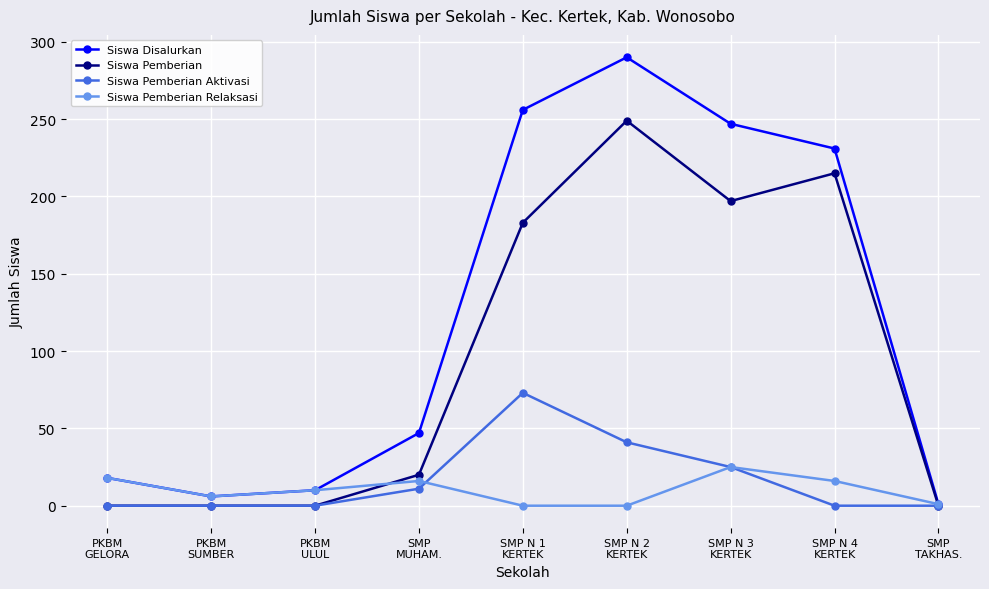

In Siswa Pemberian Relaksasi, how many points are higher than both neighbors (excluding endpoints)?

2